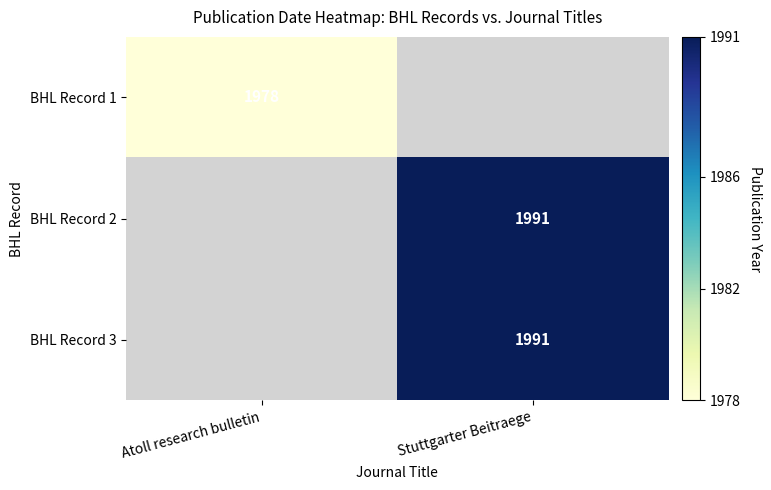

Is it true that BHL Record 1 equals 1978 at Atoll research bulletin?

True